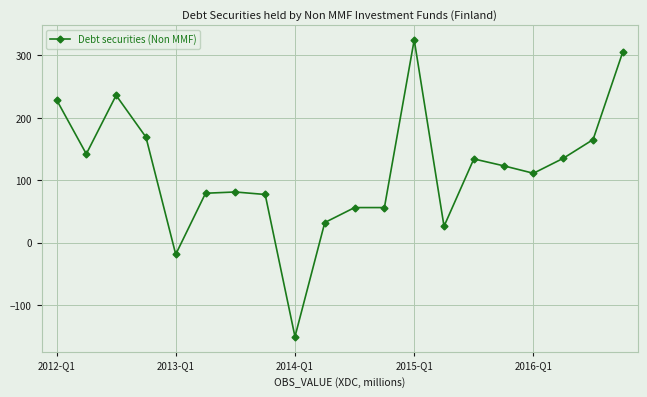

What is the value of the 15th point from the left?

134